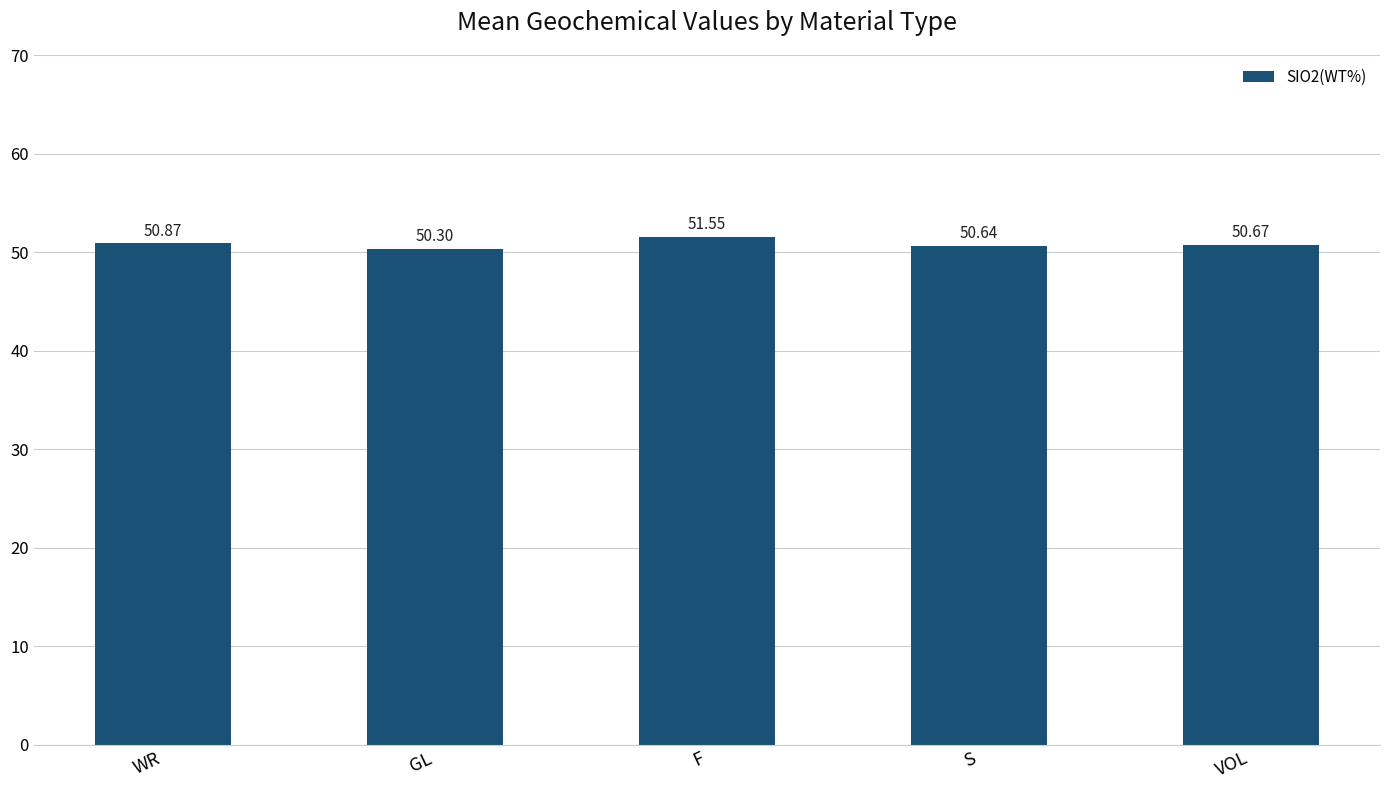

How many bars are there in total?

5